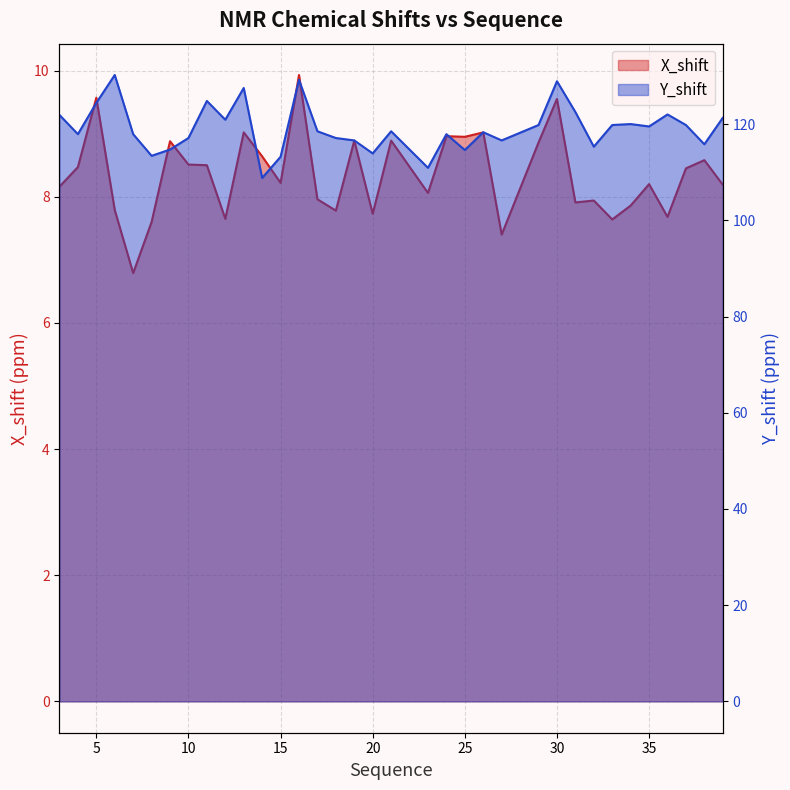

Reading left to right, transcribe all the data shown in this chart.

X_shift: 3=8.2	4=8.5	5=9.6	6=7.8	7=6.8	8=7.6	9=8.9	10=8.5	11=8.5	12=7.7	13=9.0	14=8.6	15=8.2	16=9.9	17=8.0	18=7.8	19=8.9	20=7.7	21=8.9	23=8.1	24=9.0	25=8.9	26=9.0	27=7.4	29=8.9	30=9.6	31=7.9	32=7.9	33=7.6	34=7.9	35=8.2	36=7.7	37=8.4	38=8.6	39=8.2
Y_shift: 3=121.9	4=117.9	5=124.4	6=130.2	7=117.9	8=113.4	9=114.7	10=117.1	11=124.8	12=120.9	13=127.5	14=108.8	15=113.2	16=129.2	17=118.5	18=117.1	19=116.6	20=113.9	21=118.5	23=110.9	24=117.9	25=114.6	26=118.3	27=116.6	29=119.8	30=128.9	31=122.5	32=115.3	33=119.8	34=120.0	35=119.5	36=122.0	37=119.8	38=115.8	39=121.3